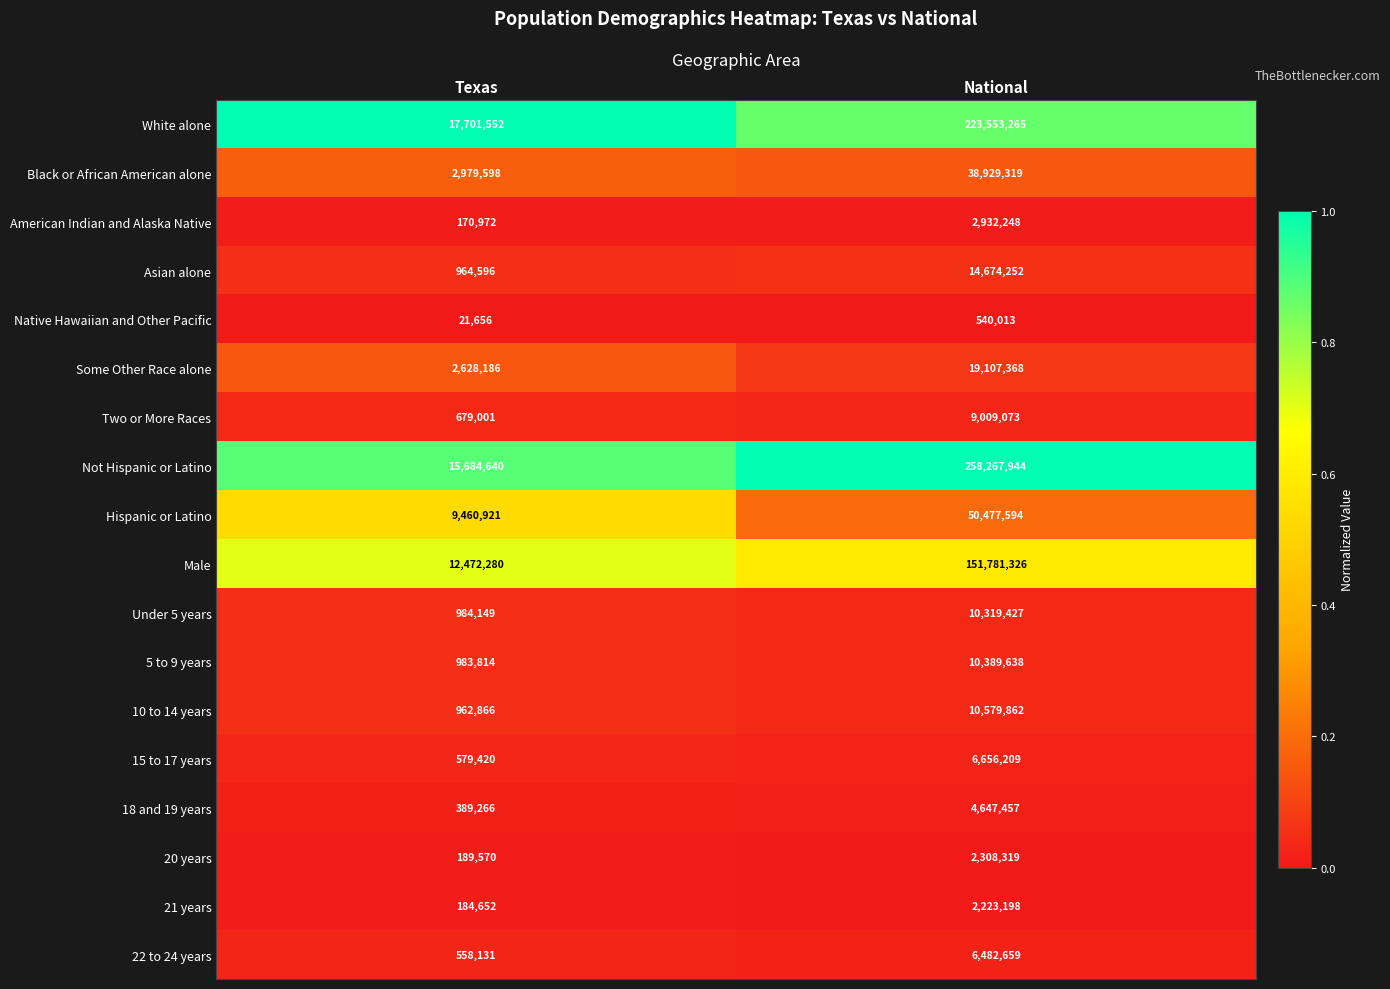

The Asian alone series shows 530283 at Texas. True or false?

False